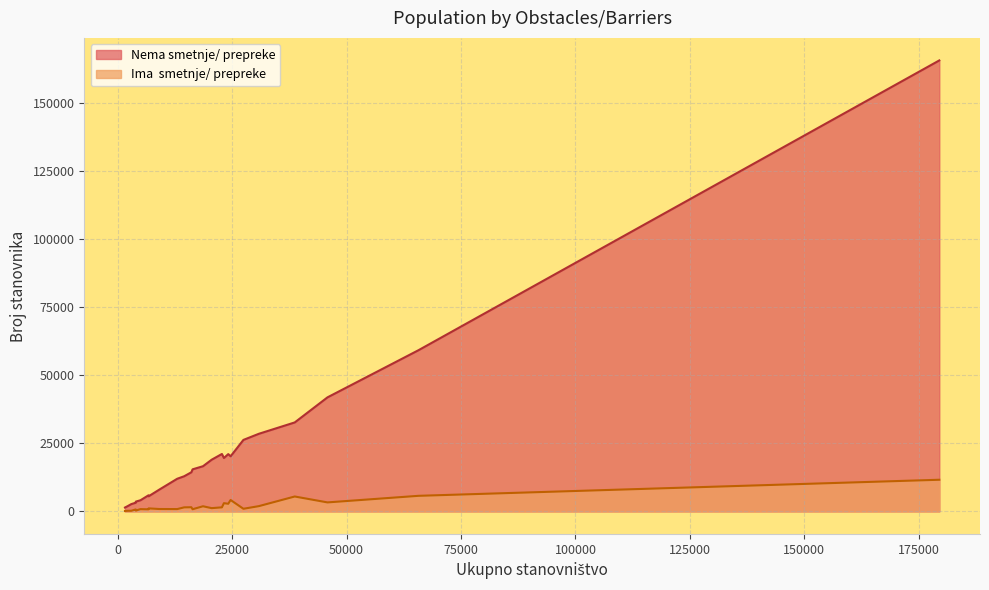

Reading left to right, what are all the values shown in this chart?

Nema smetnje/ prepreke: 3172	41838	20215	32642	26226	12885	16573	3580	28476	5894	21061	5538	59147	4088	7973	21014	1945	165479	19588	1416	15430	11970	18961	2669	14353
Ima  smetnje/ prepreke: 706	3293	4171	5461	956	1472	1876	303	1925	757	1482	1101	5710	827	870	2797	219	11605	3008	146	788	844	1188	224	1522